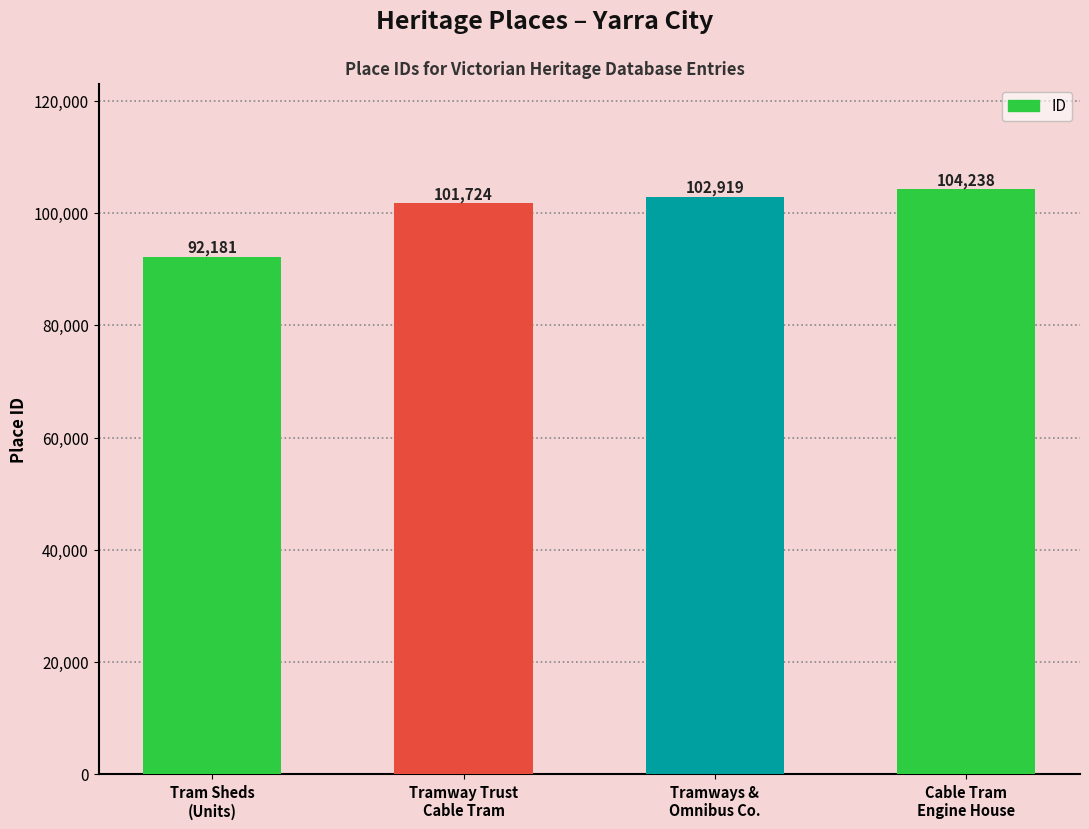

What value does the data have at Tramways &
Omnibus Co., to the nearest 50?

102900